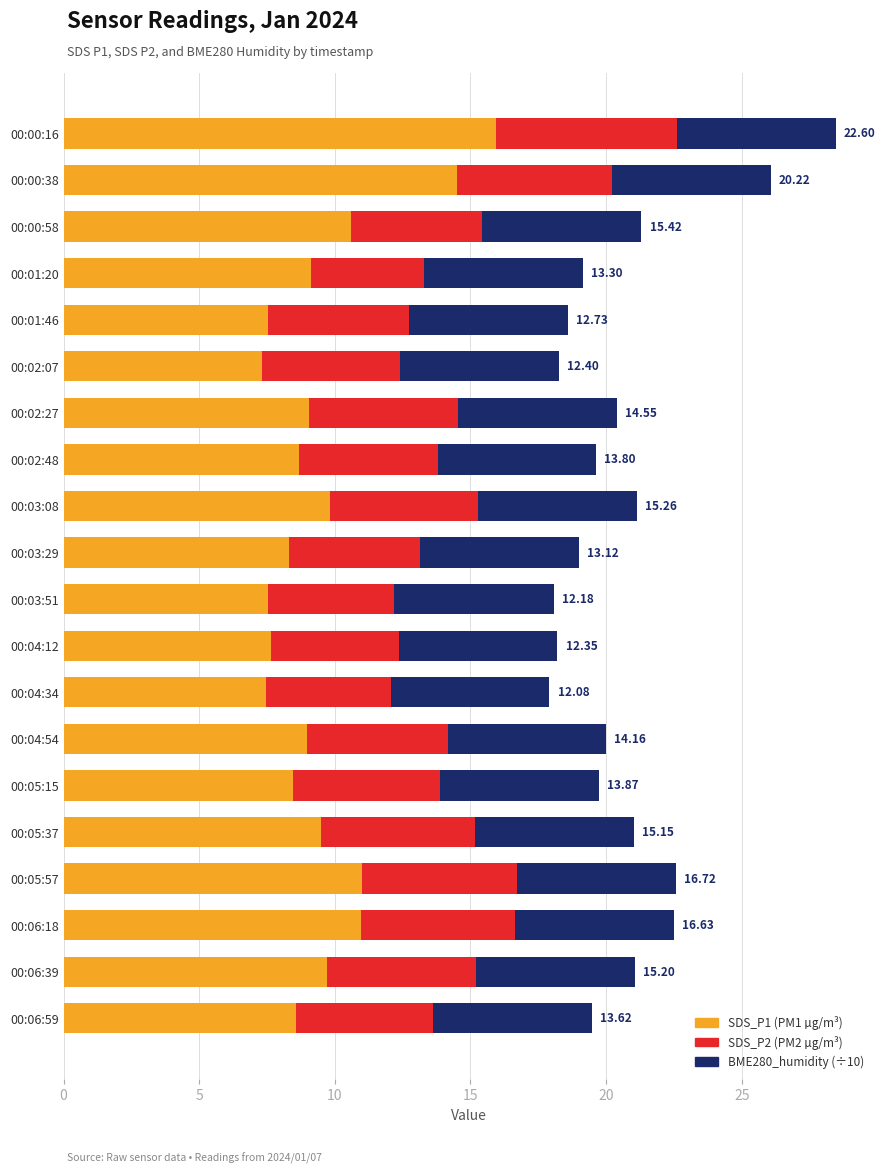

What is the total value across all series at 00:04:34?

17.9